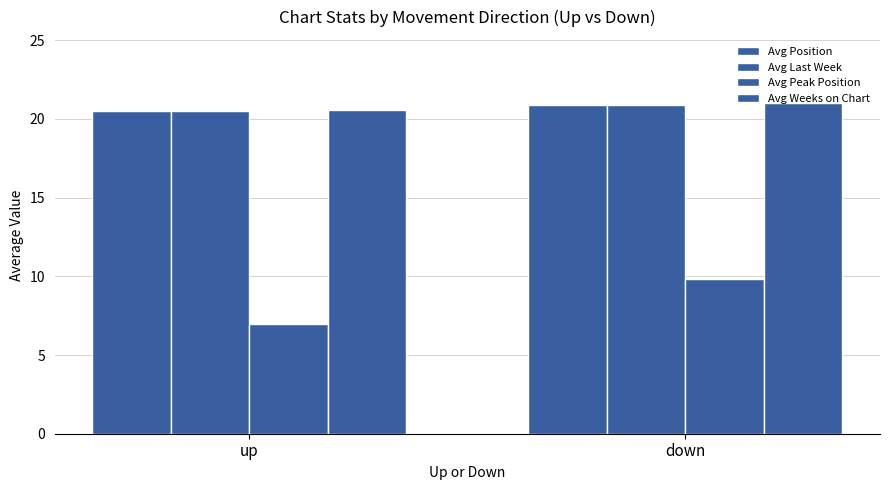

What is the difference between the Avg Weeks on Chart values at up and down?

0.4